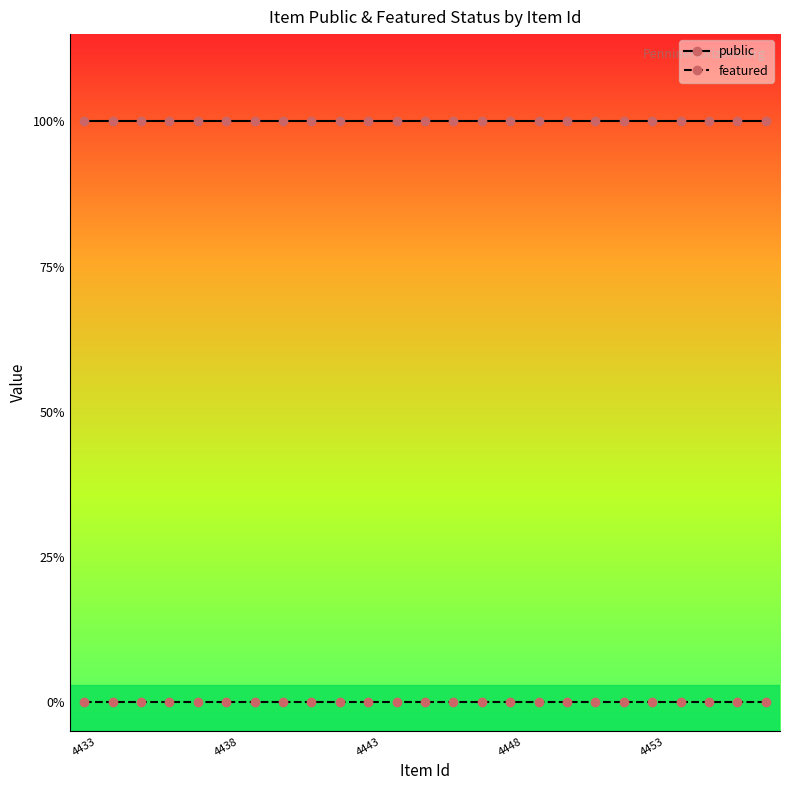

True or false: public has more than 2 points higher than both neighbors.

False